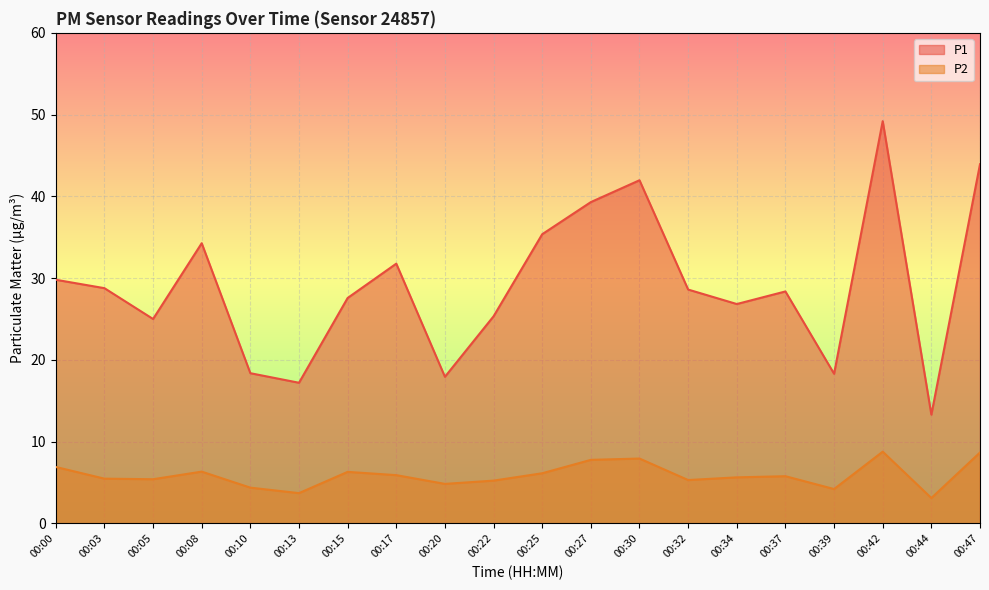

Which series changed the most between 00:05 and 00:08?

P1